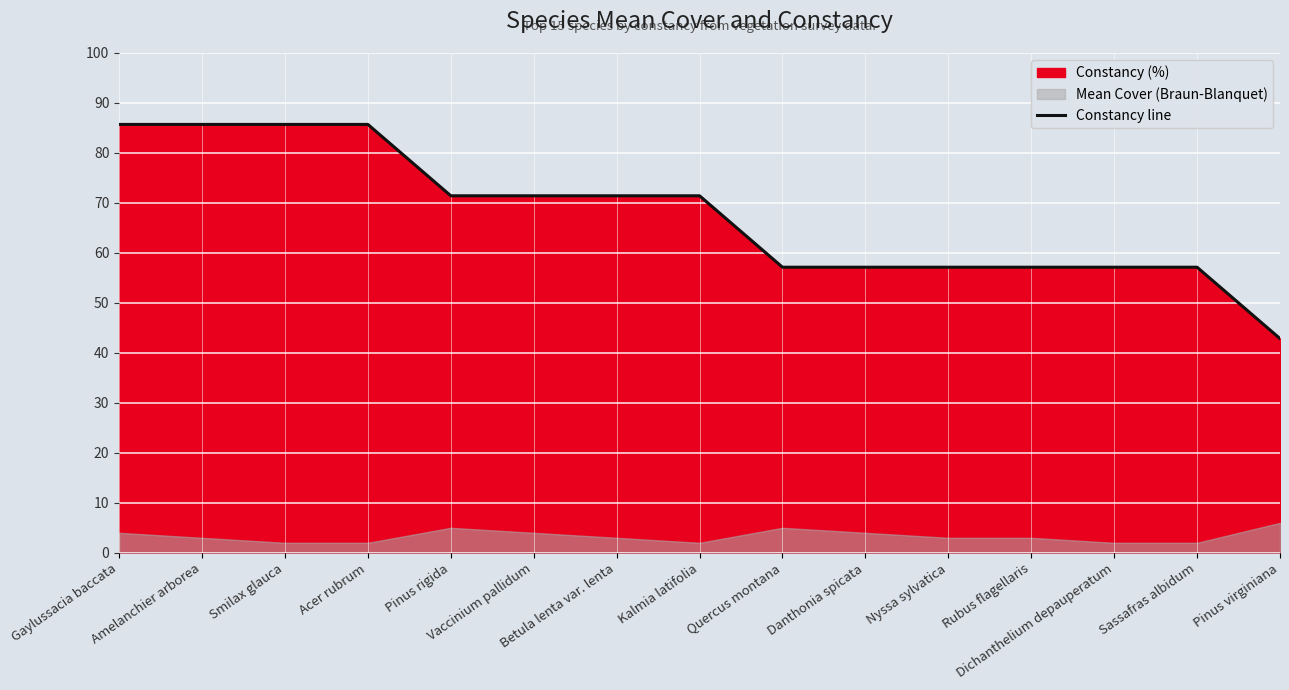

True or false: the data shows 71.4 at Kalmia latifolia.

True